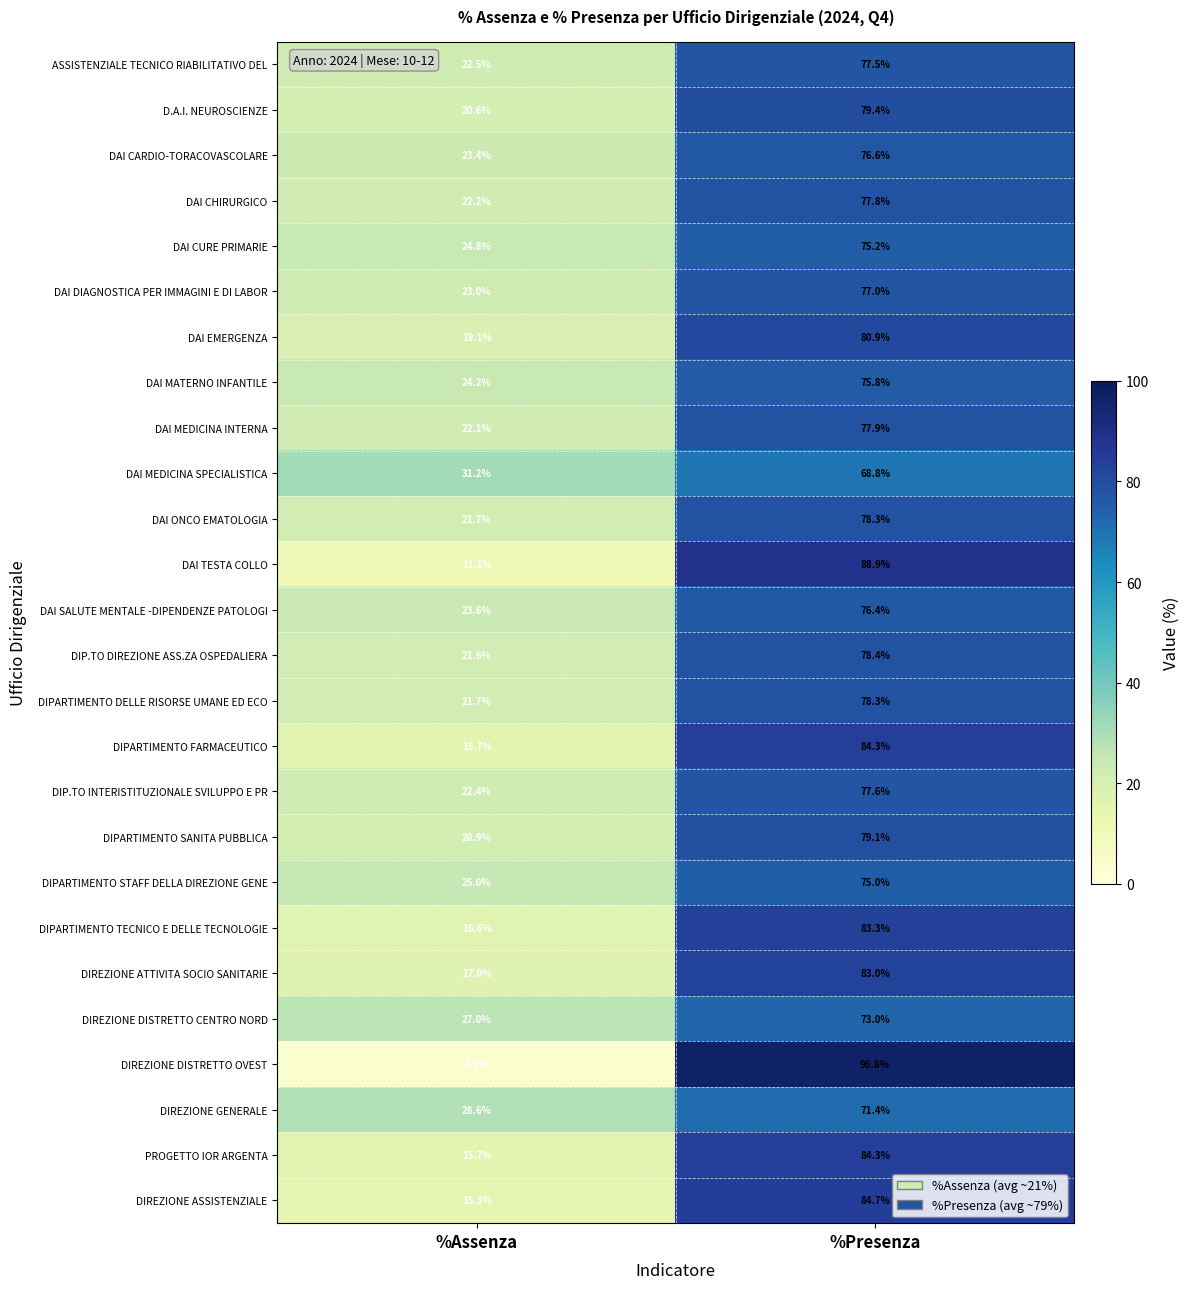

How many data points does each series have?

2